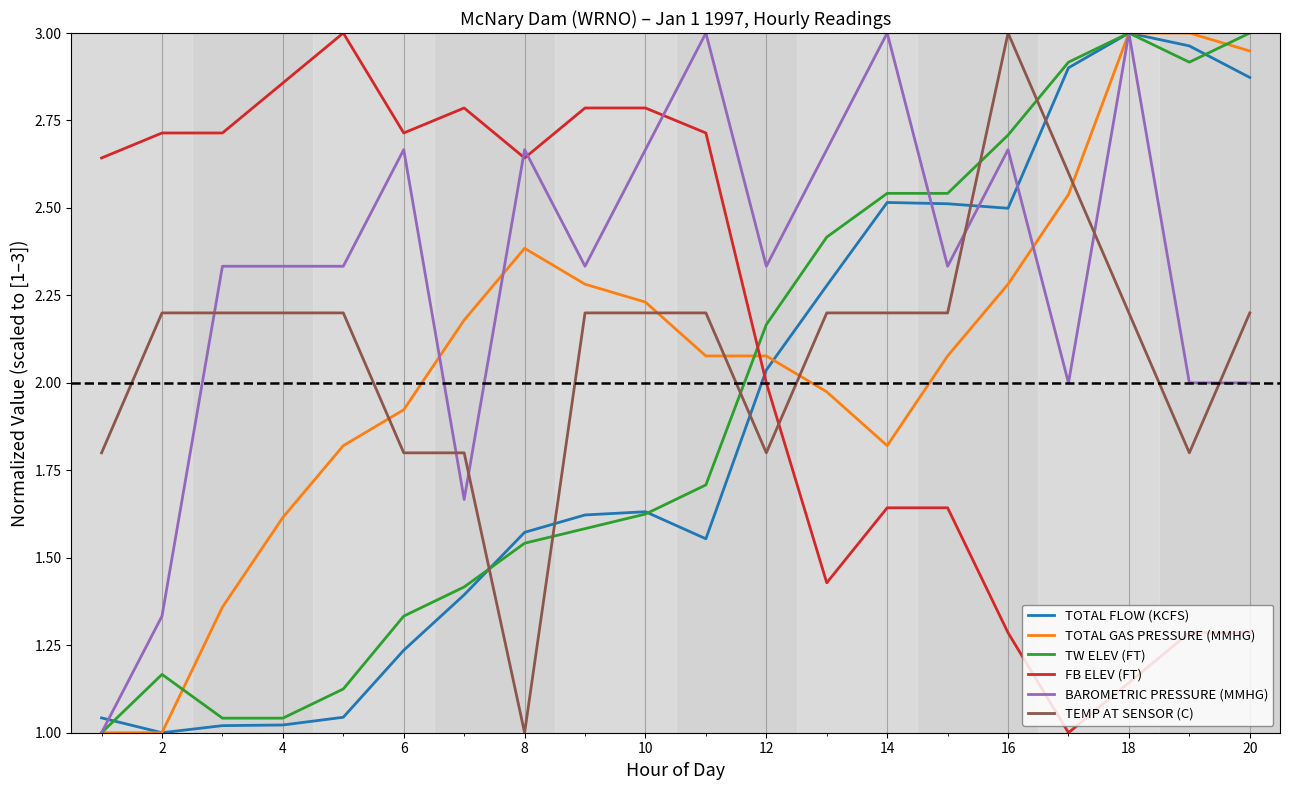

True or false: TOTAL GAS PRESSURE (MMHG) and TEMP AT SENSOR (C) cross at least once.

True